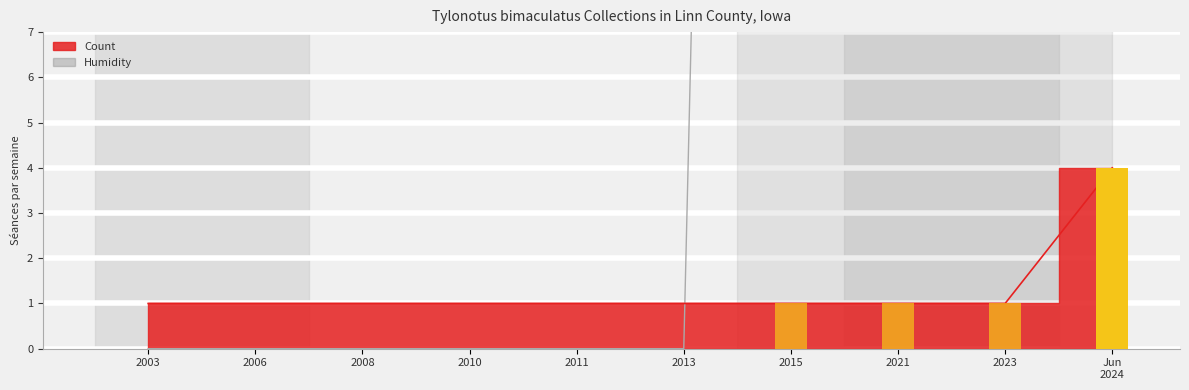

How many data points in Count are above 1?

1